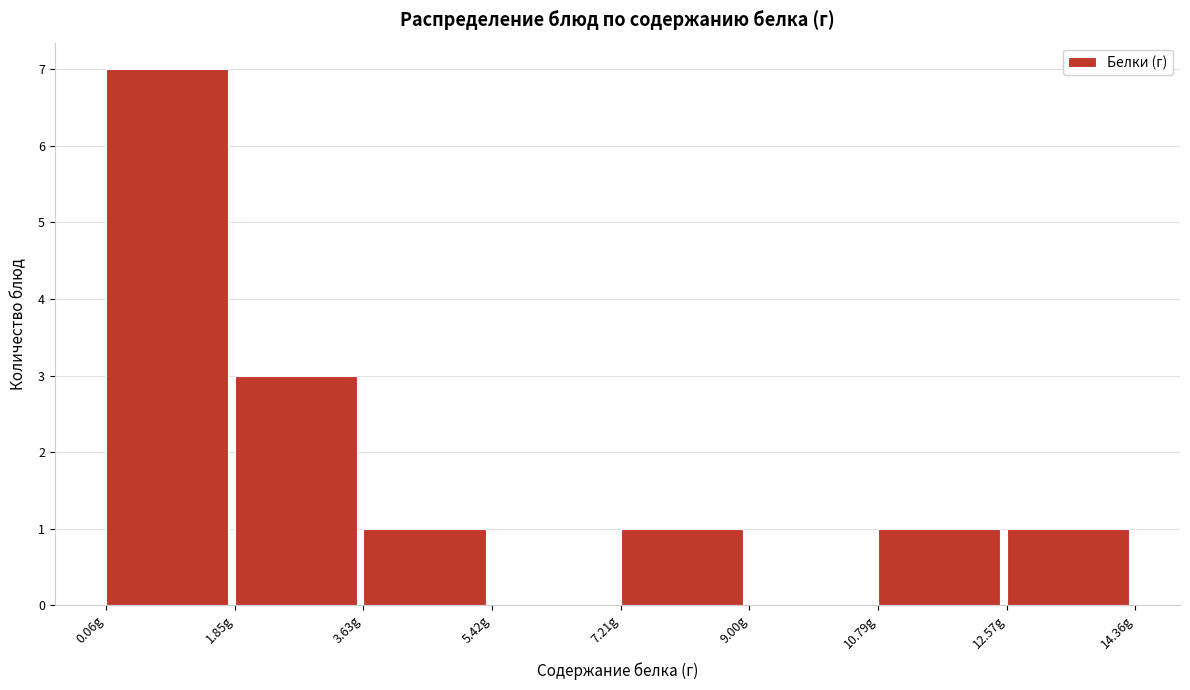

How tall is the bar that spans 0.0 to 1.8 on the x-axis? Neither the bar edges nor the heights are printed on the chart, so give them approximately, as read against the axes.

7